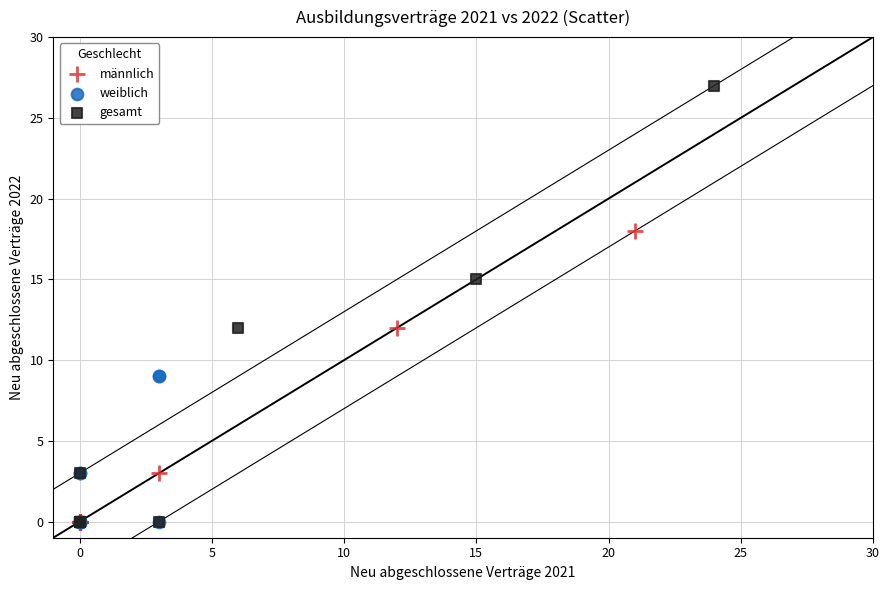

What are all the series names shown in the legend?

männlich, weiblich, gesamt